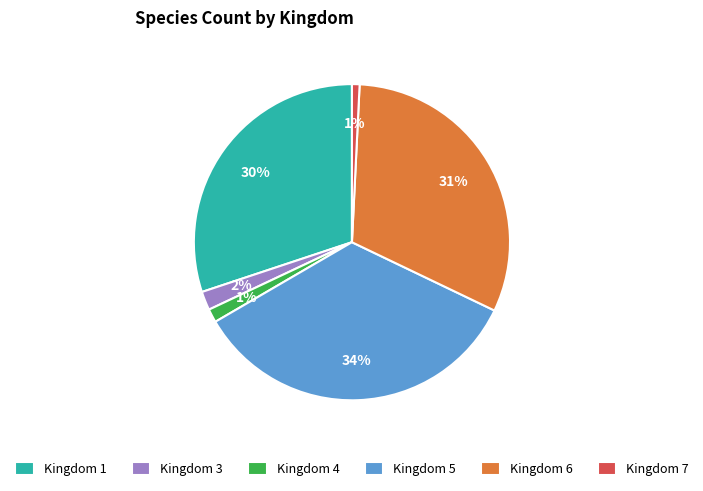

To the nearest percent, what is the difference between the Kingdom 4 and Kingdom 1 slice percentages?

29%